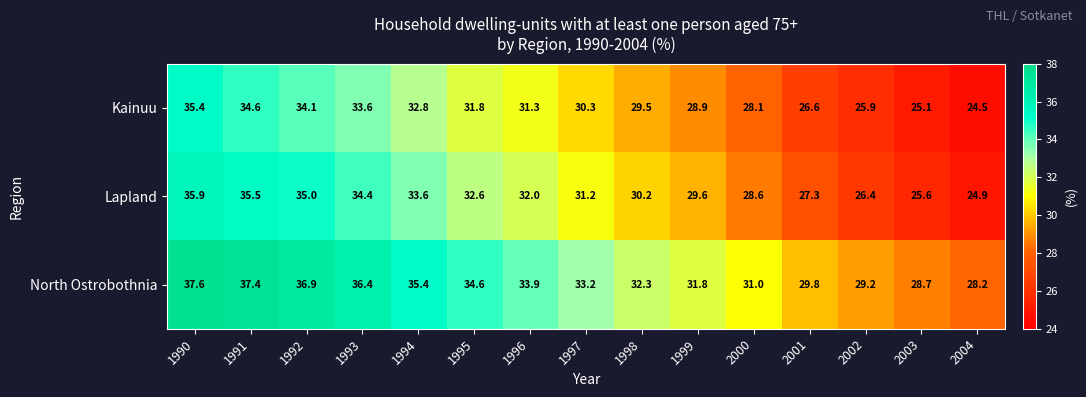

True or false: Kainuu has a value of 46.9 at 1998.

False